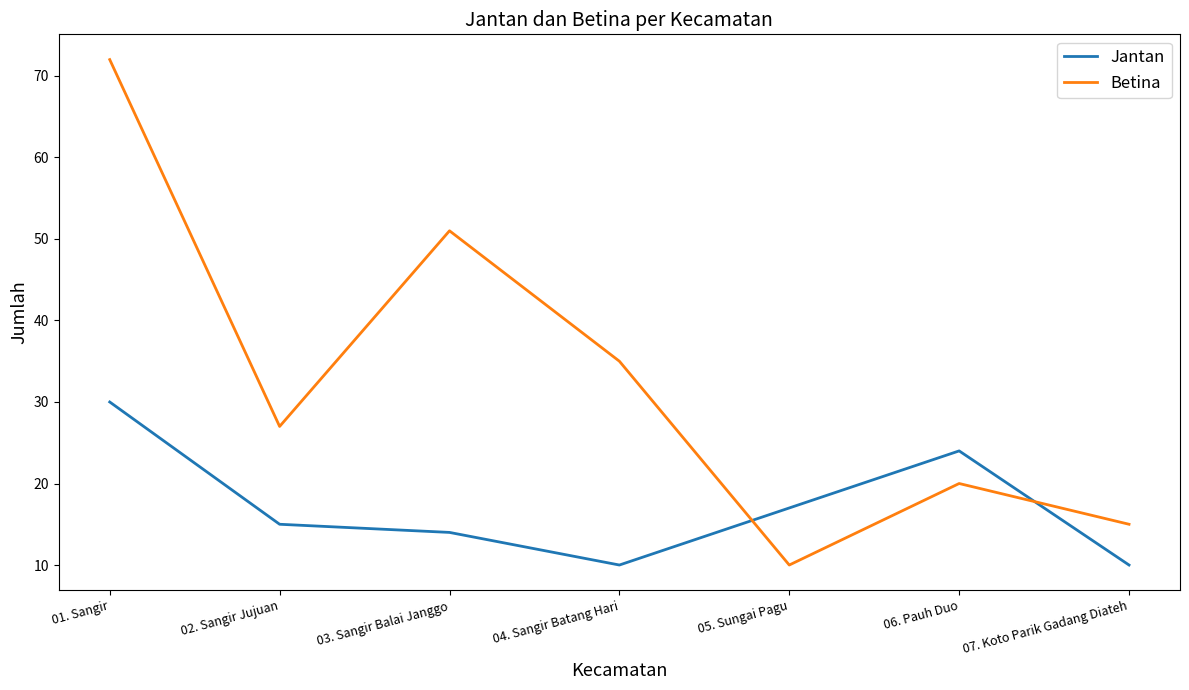

How many interior local valleys does the Jantan series have?

1